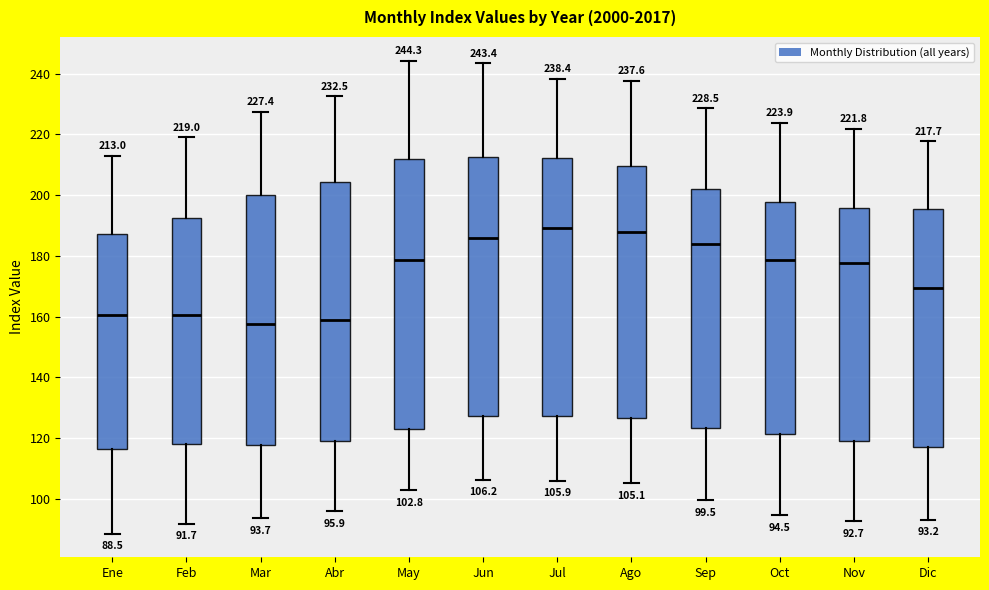

Which box is the tallest, from its lower edge to its upper edge?

May